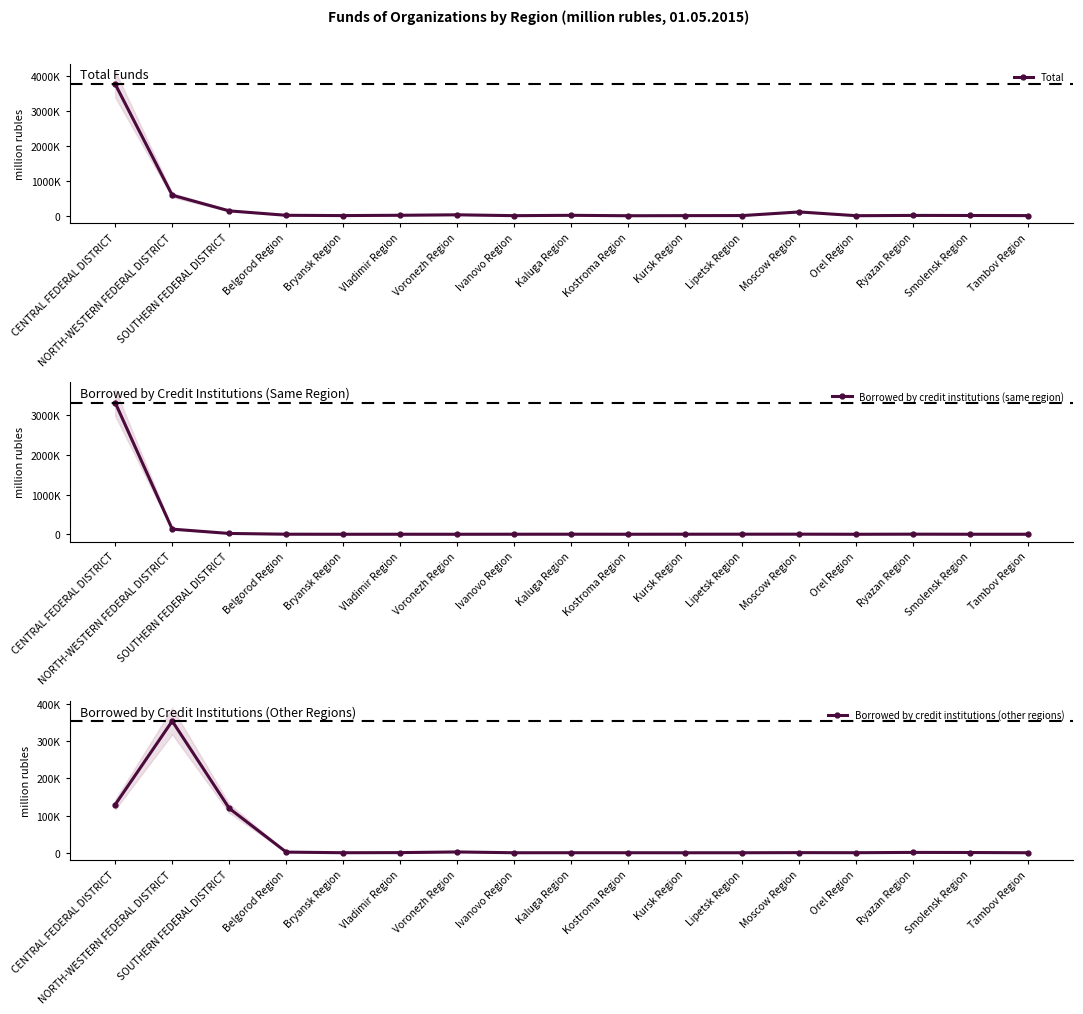

What is the difference between the Borrowed by credit institutions (same region) values at NORTH-WESTERN FEDERAL DISTRICT and Moscow Region?

126572